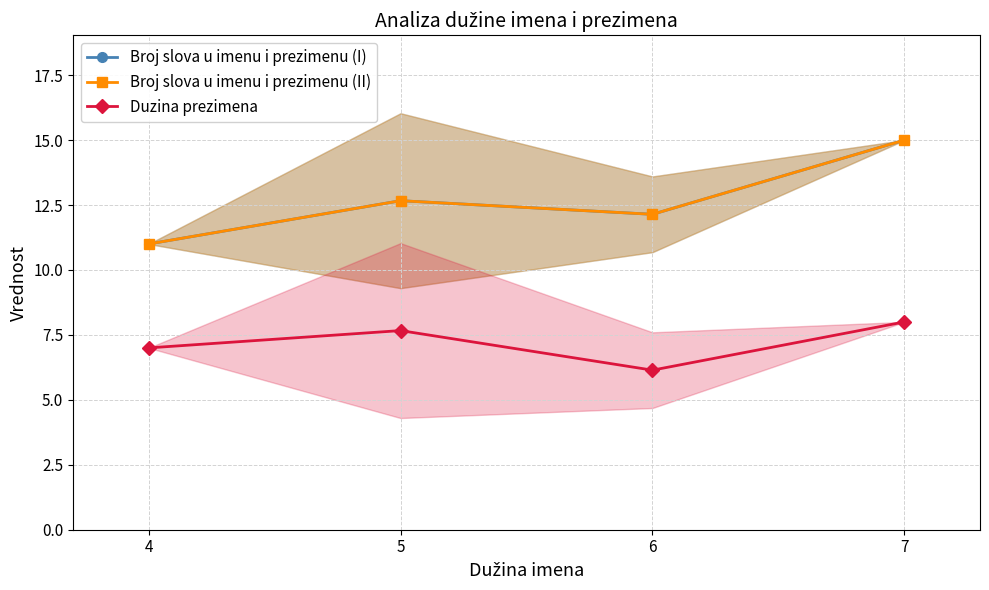

How many Duzina prezimena values are between 7 and 8?

3